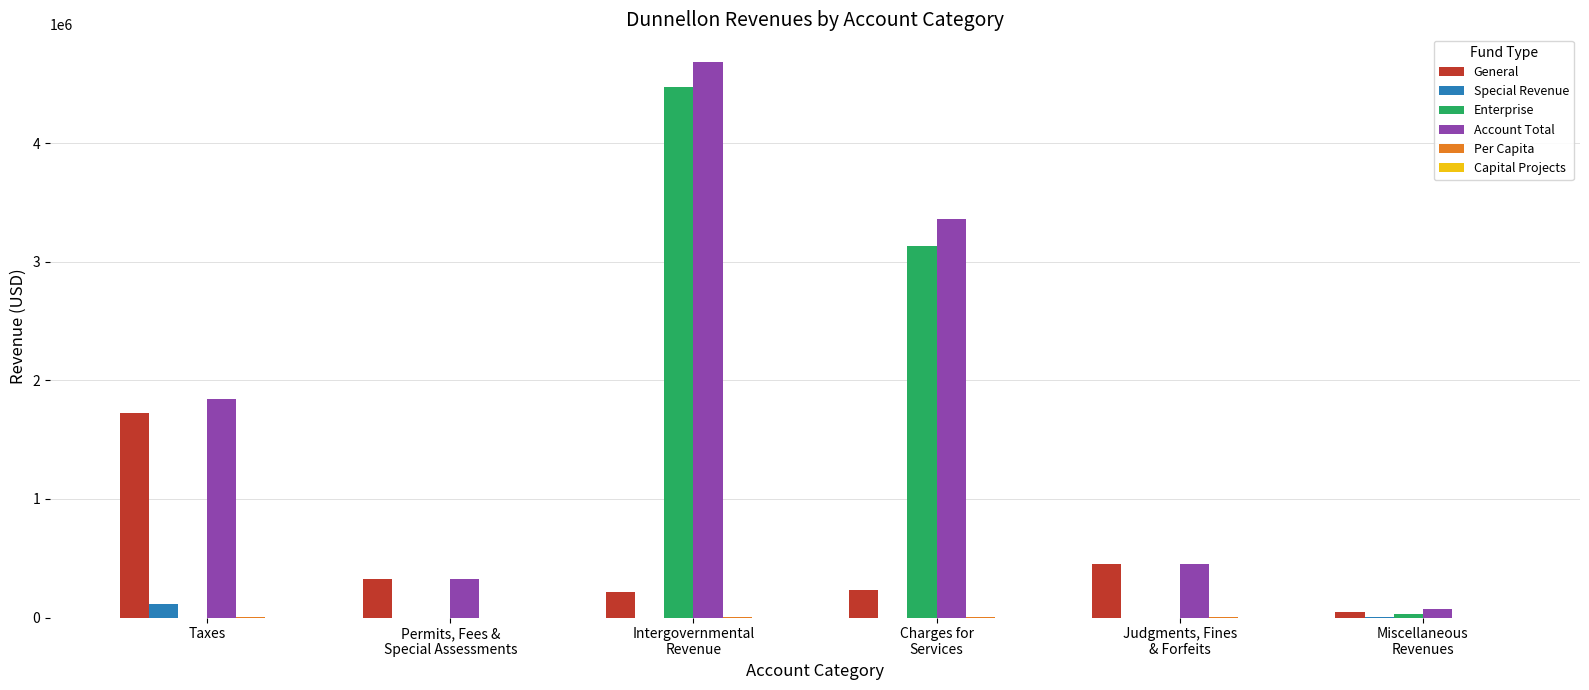

What is the maximum value shown in the chart?

4683249.0